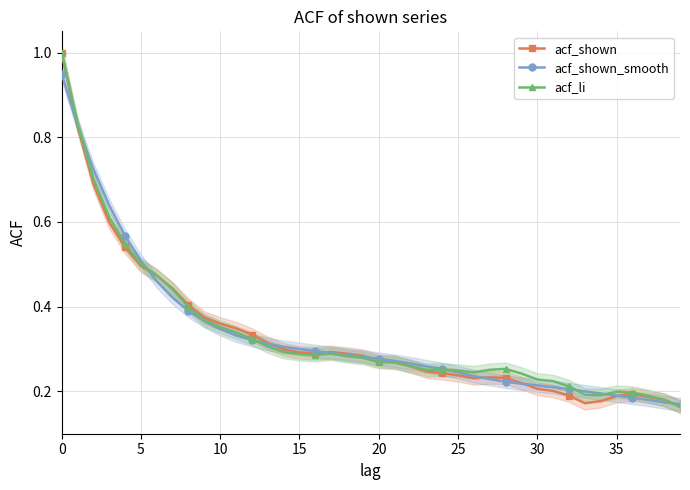

The value of acf_shown at 5 is 0.8. True or false?

False